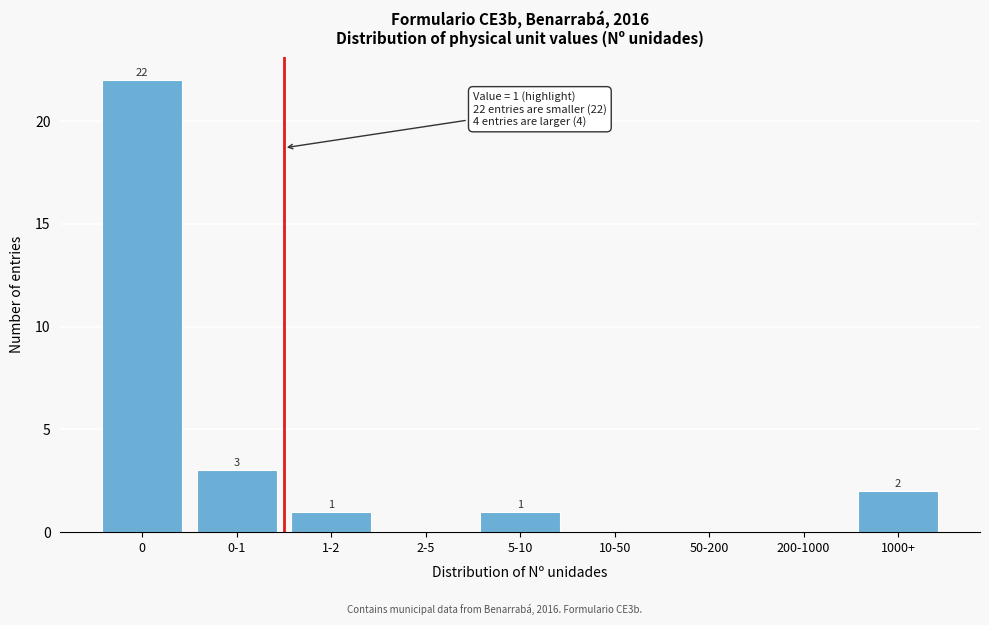

Reading left to right, what are all the values shown in this chart?

0=22	0-1=3	1-2=1	2-5=0	5-10=1	10-50=0	50-200=0	200-1000=0	1000+=2